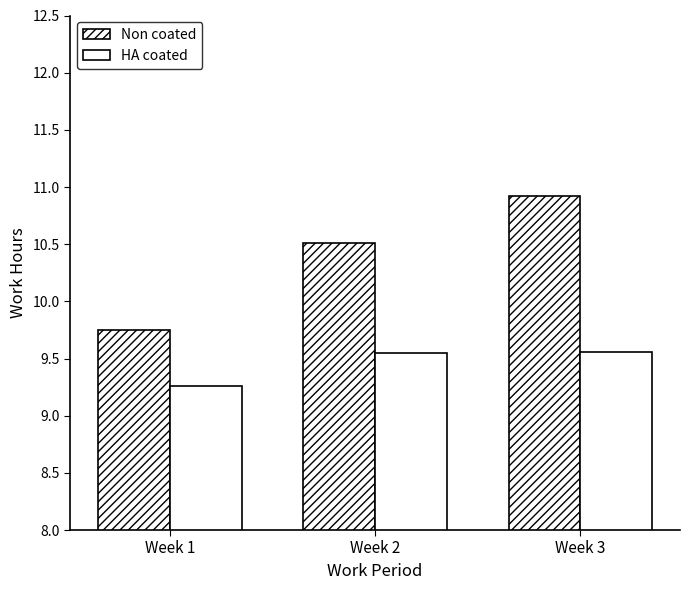

Which has a higher value, Week 1 or Week 3?

Week 3